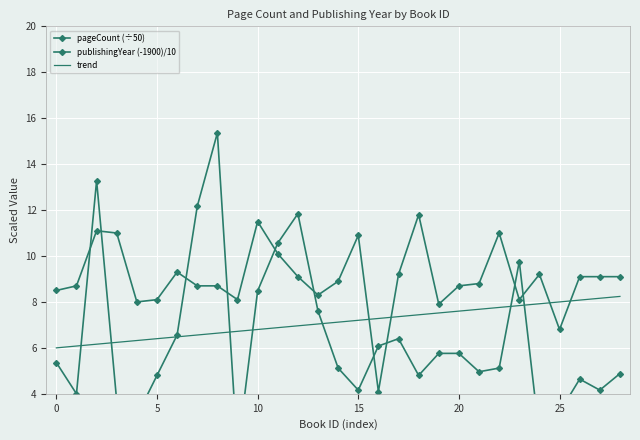

Reading left to right, extract all data points from this chart.

pageCount (÷50): 5.4	4.0	13.3	3.7	3.0	4.8	6.6	12.2	15.4	1.4	8.5	10.6	11.8	7.6	5.1	4.2	6.1	6.4	4.8	5.8	5.8	5.0	5.1	9.8	2.2	3.2	4.6	4.2	4.9
publishingYear (-1900)/10: 8.5	8.7	11.1	11.0	8.0	8.1	9.3	8.7	8.7	8.1	11.5	10.1	9.1	8.3	8.9	10.9	4.1	9.2	11.8	7.9	8.7	8.8	11.0	8.1	9.2	6.8	9.1	9.1	9.1
trend: 6.0	6.1	6.2	6.2	6.3	6.4	6.5	6.6	6.6	6.7	6.8	6.9	7.0	7.0	7.1	7.2	7.3	7.4	7.4	7.5	7.6	7.7	7.8	7.8	7.9	8.0	8.1	8.2	8.2